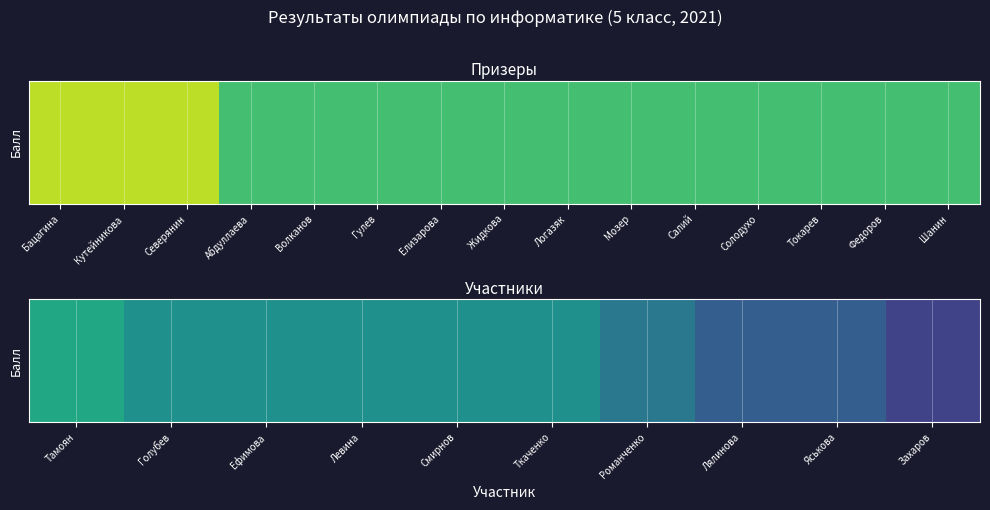

What is the sum of all values?

43